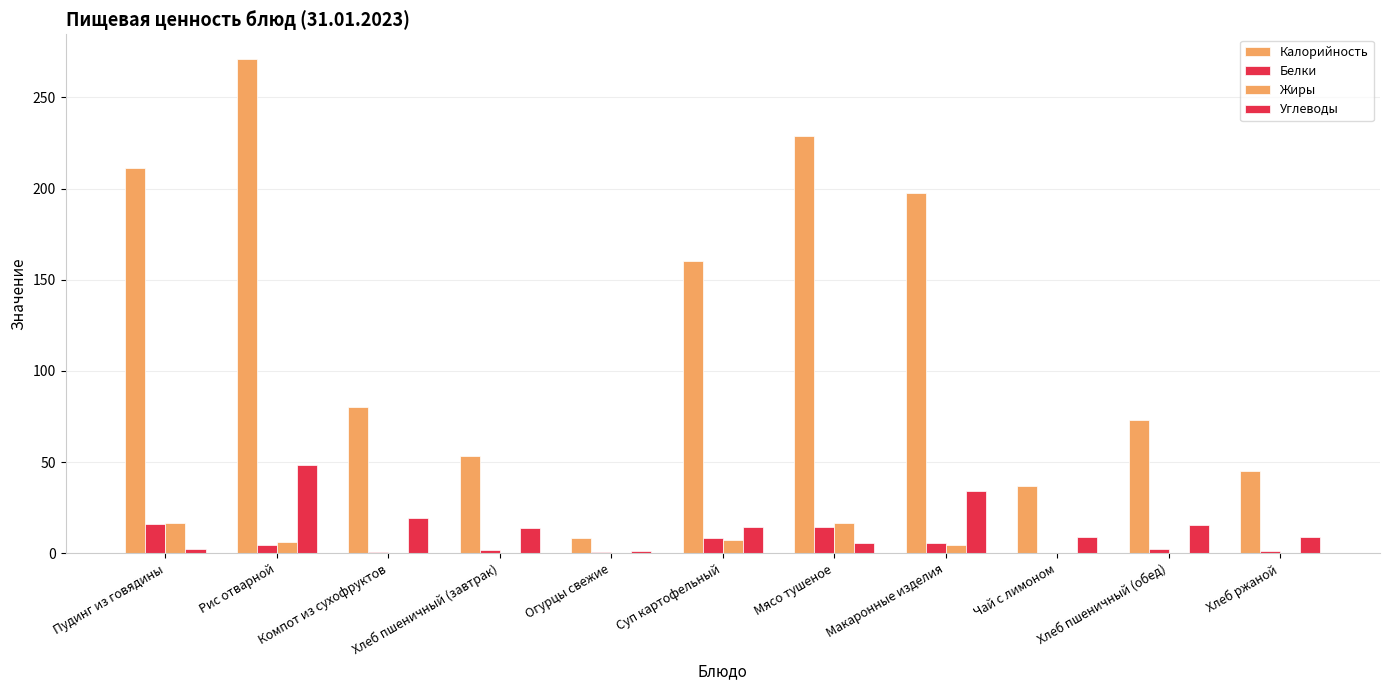

Reading left to right, transcribe all the data shown in this chart.

Калорийность: Пудинг из говядины=211.3	Рис отварной=271.0	Компот из сухофруктов=80.5	Хлеб пшеничный (завтрак)=53.5	Огурцы свежие=8.5	Суп картофельный=160.1	Мясо тушеное=228.9	Макаронные изделия=197.8	Чай с лимоном=36.9	Хлеб пшеничный (обед)=72.9	Хлеб ржаной=45.0
Белки: Пудинг из говядины=16.2	Рис отварной=4.8	Компот из сухофруктов=0.6	Хлеб пшеничный (завтрак)=2.0	Огурцы свежие=0.5	Суп картофельный=8.6	Мясо тушеное=14.3	Макаронные изделия=5.8	Чай с лимоном=0.0	Хлеб пшеничный (обед)=2.2	Хлеб ржаной=1.5
Жиры: Пудинг из говядины=16.8	Рис отварной=6.4	Компот из сухофруктов=0.0	Хлеб пшеничный (завтрак)=0.3	Огурцы свежие=0.1	Суп картофельный=7.5	Мясо тушеное=16.7	Макаронные изделия=4.3	Чай с лимоном=0.0	Хлеб пшеничный (обед)=0.3	Хлеб ржаной=0.3
Углеводы: Пудинг из говядины=2.5	Рис отварной=48.6	Компот из сухофруктов=19.6	Хлеб пшеничный (завтрак)=13.8	Огурцы свежие=1.5	Суп картофельный=14.6	Мясо тушеное=5.5	Макаронные изделия=33.9	Чай с лимоном=9.2	Хлеб пшеничный (обед)=15.3	Хлеб ржаной=9.1